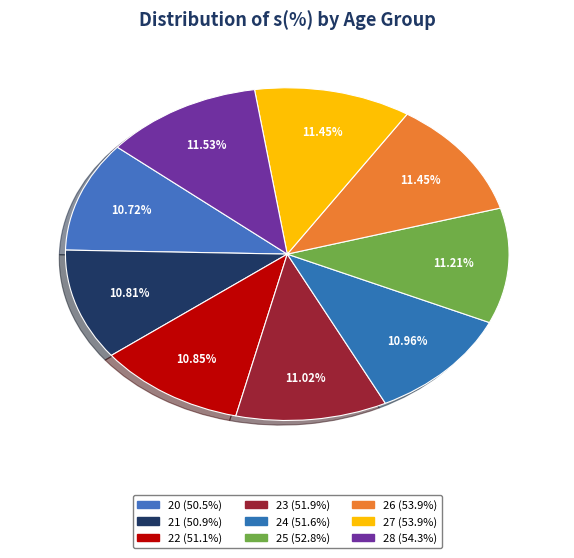

Count the number of slices in the pie.

9